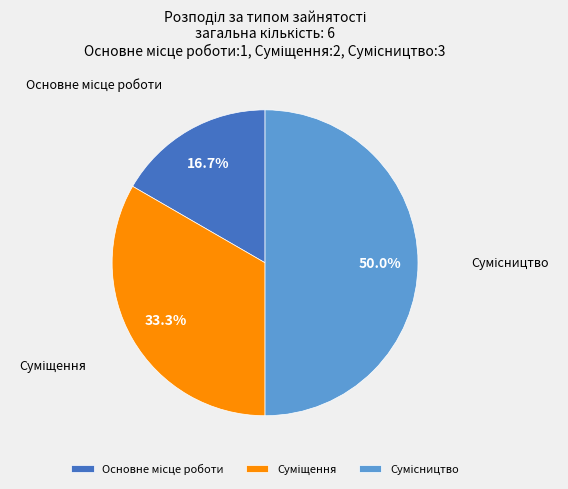

How many slices are in this pie chart?

3